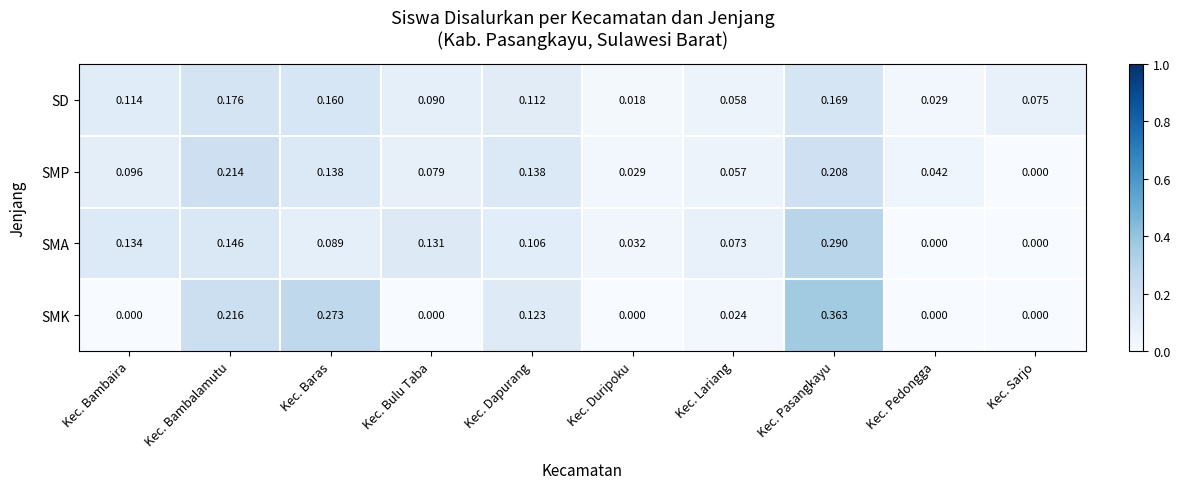

List the series in order of their peak value, highest first.

SMK, SMA, SMP, SD